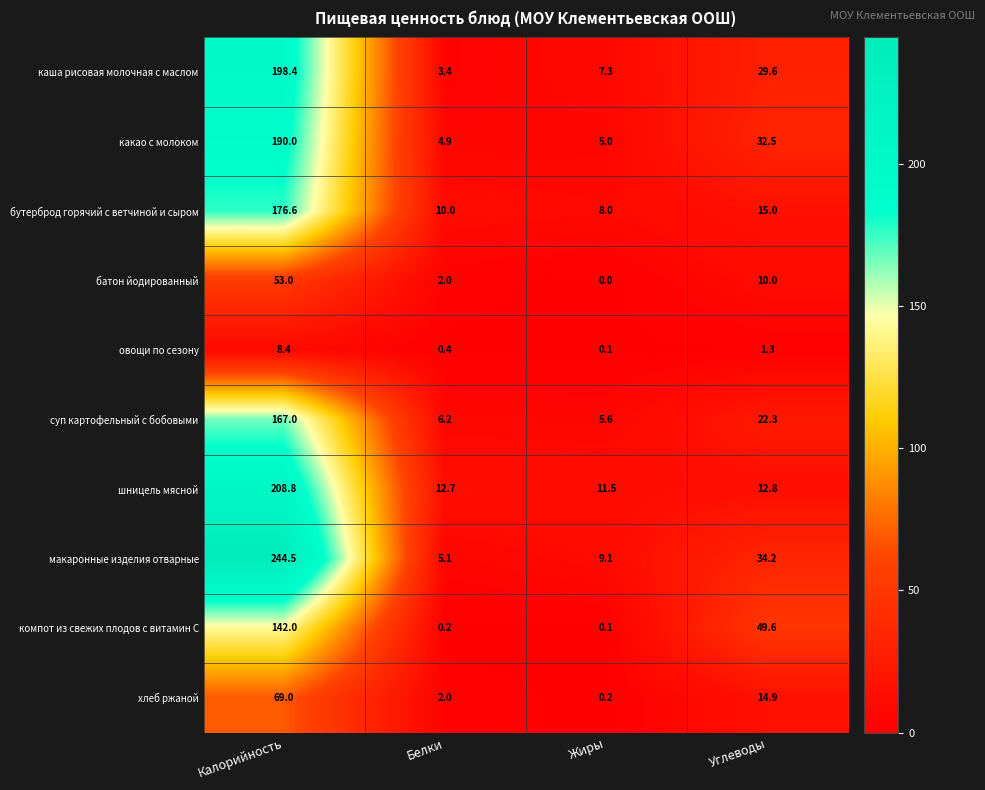

Which category has the lowest value across all series?

Жиры